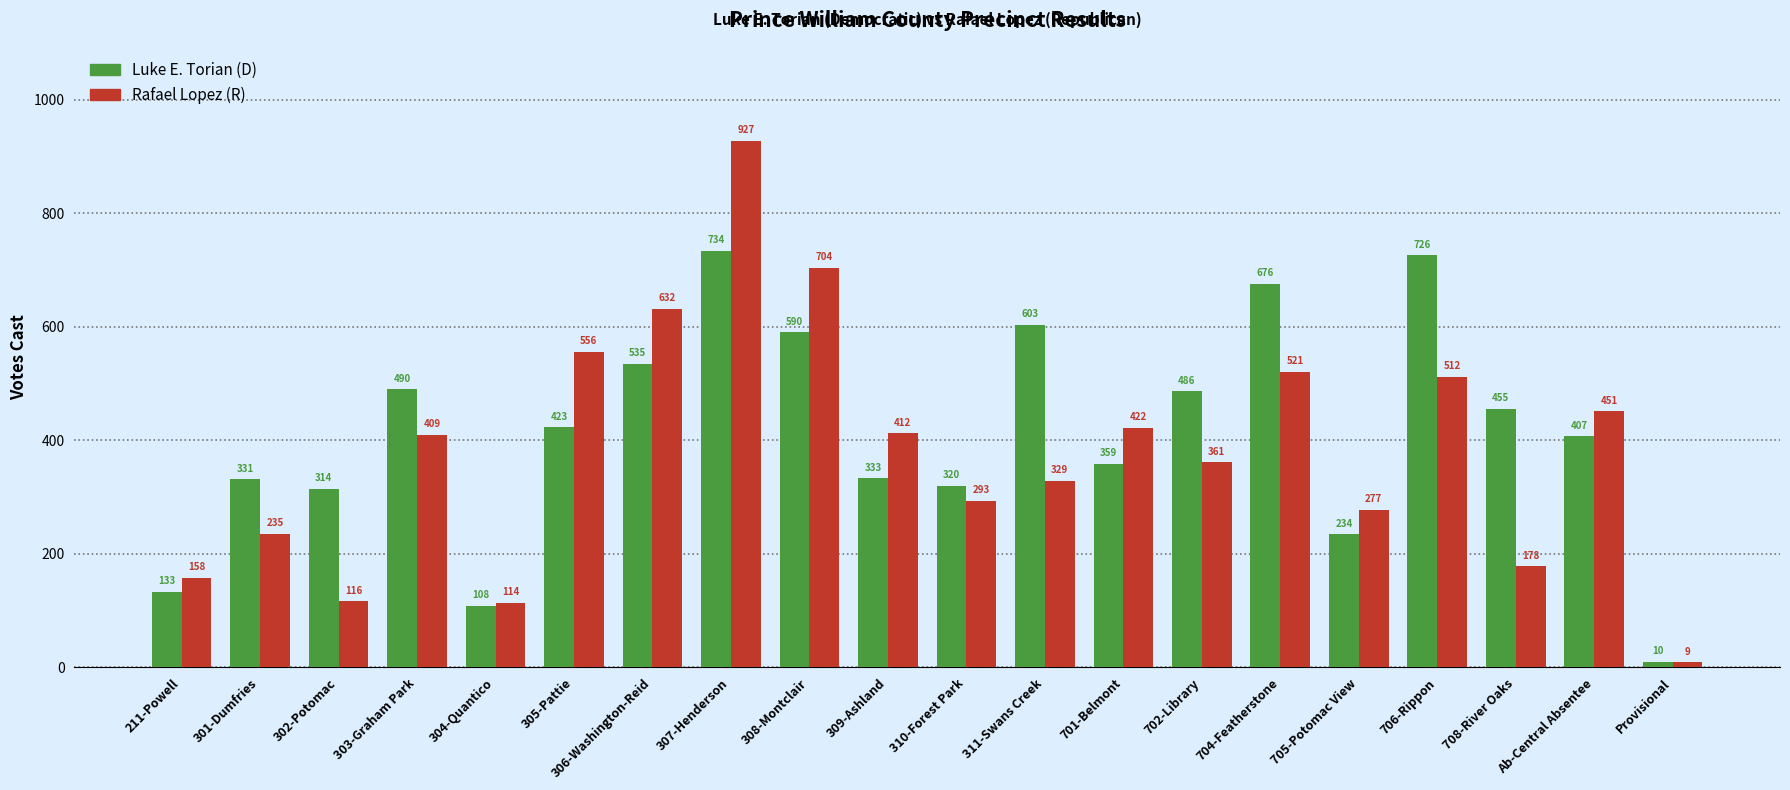

What is the total value across all series at Ab-Central Absentee?

858